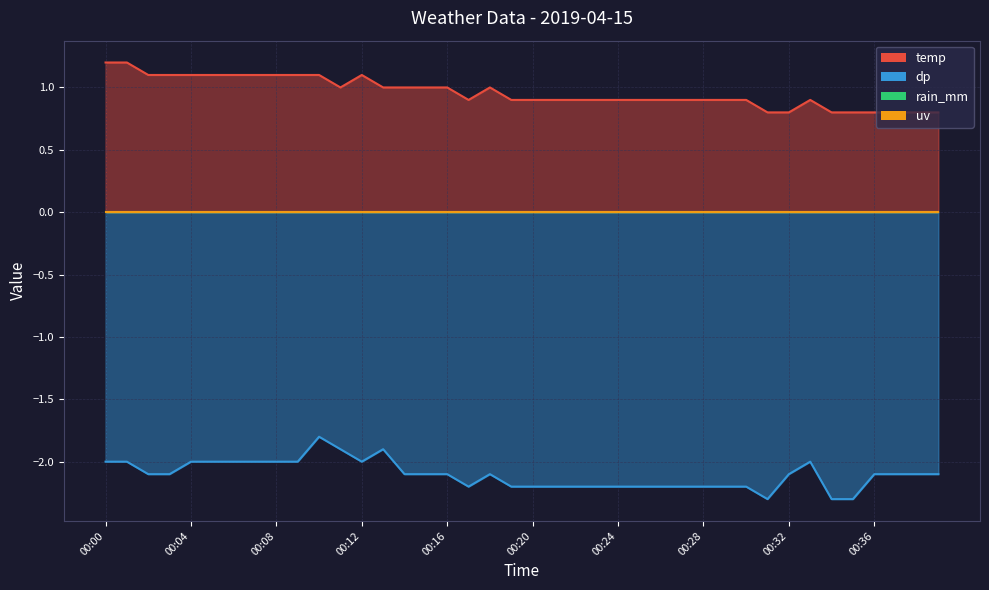

True or false: rain_mm (line) and temp (line) intersect in this chart.

False